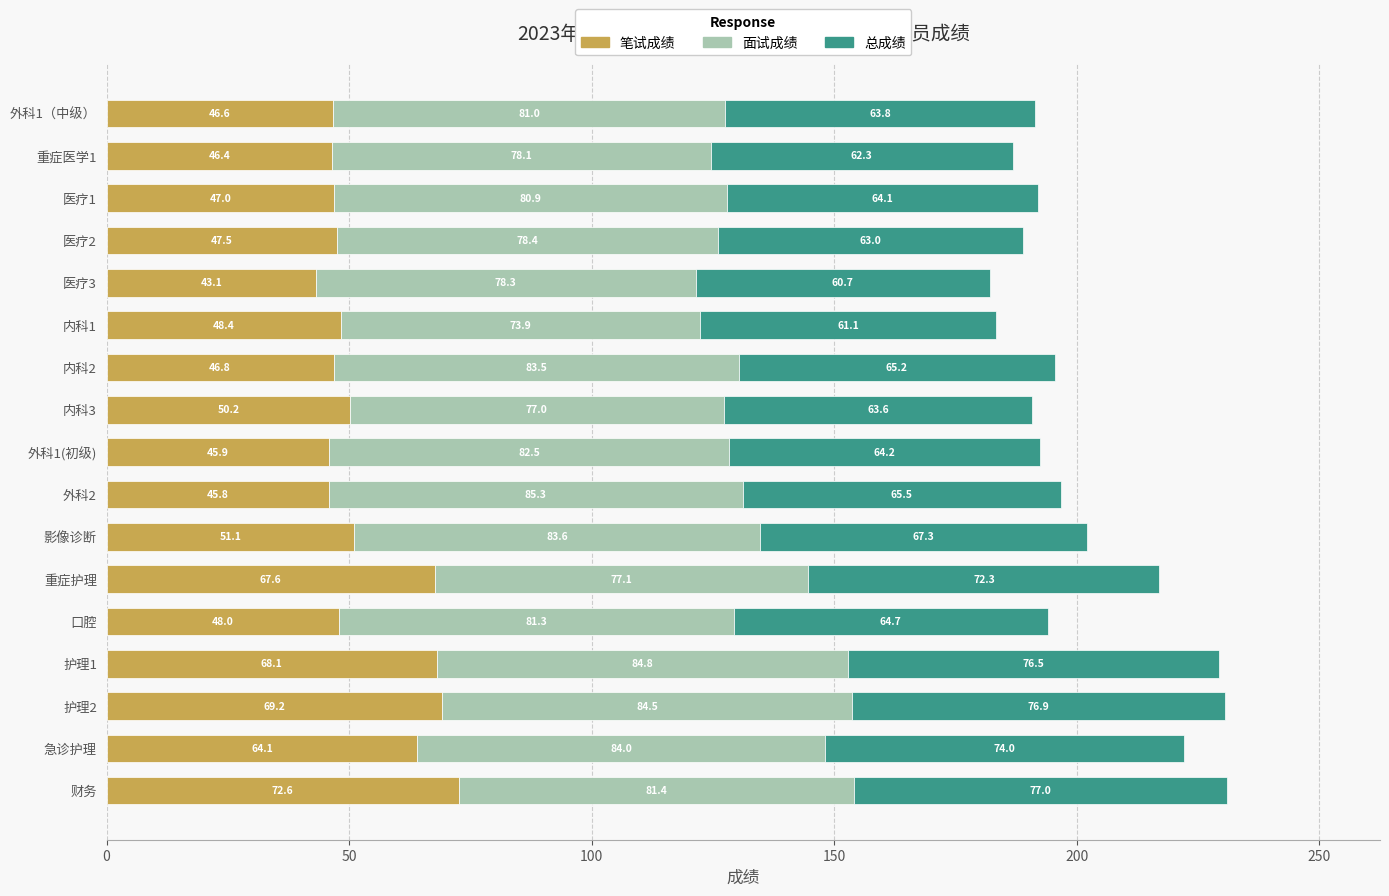

What value does the 笔试成绩 series have at 外科1（中级）?

46.6